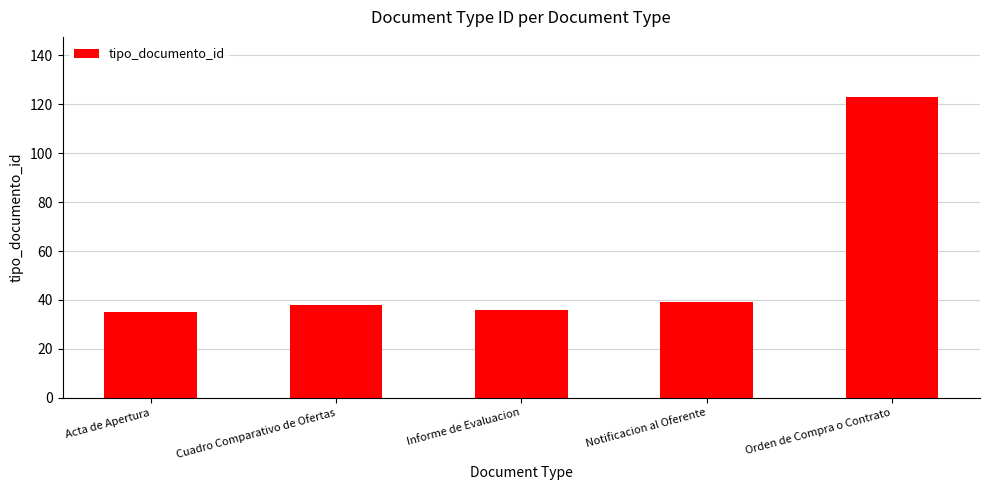

How many values are below 38?

2